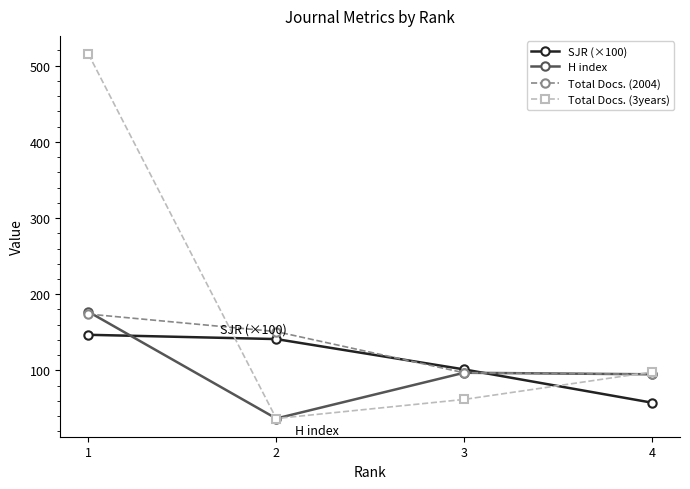

At which category does H index reach its first local valley?

2